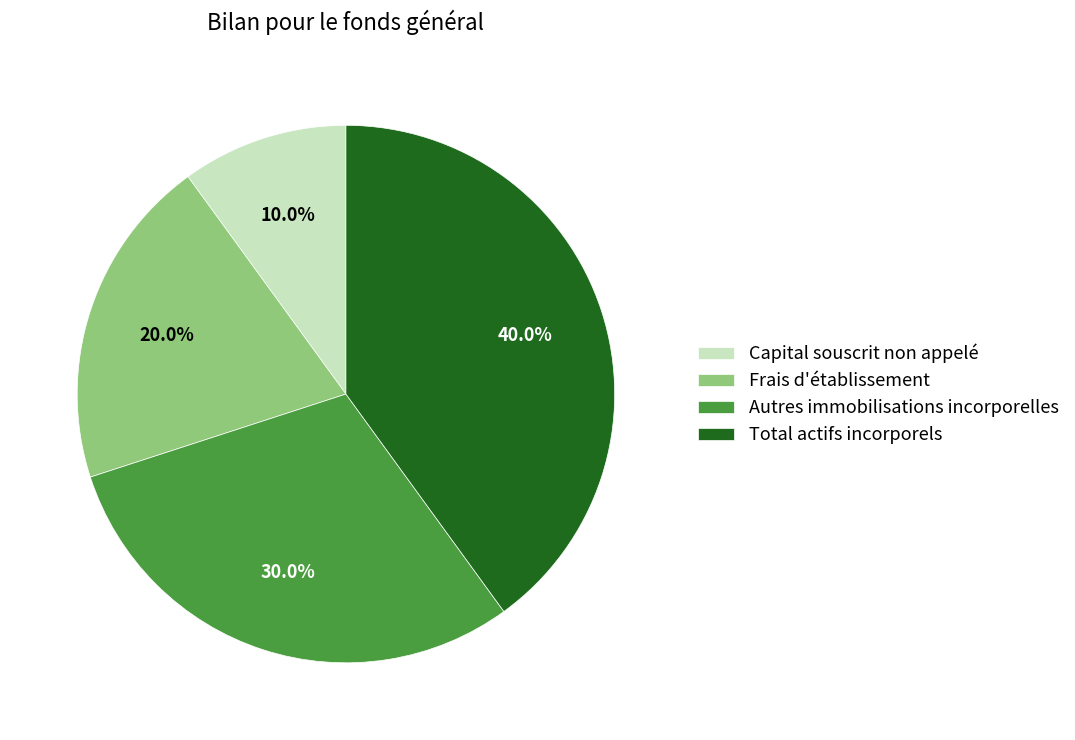

Does Total actifs incorporels represent more than half of the total?

No